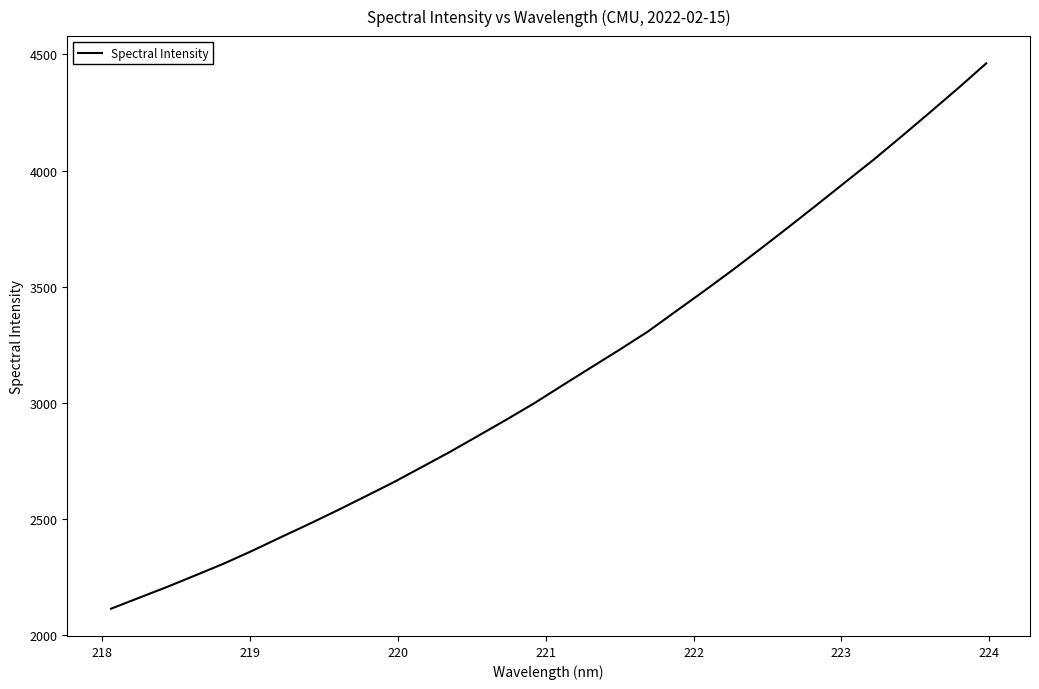

What is the maximum value shown in the chart?

4461.7